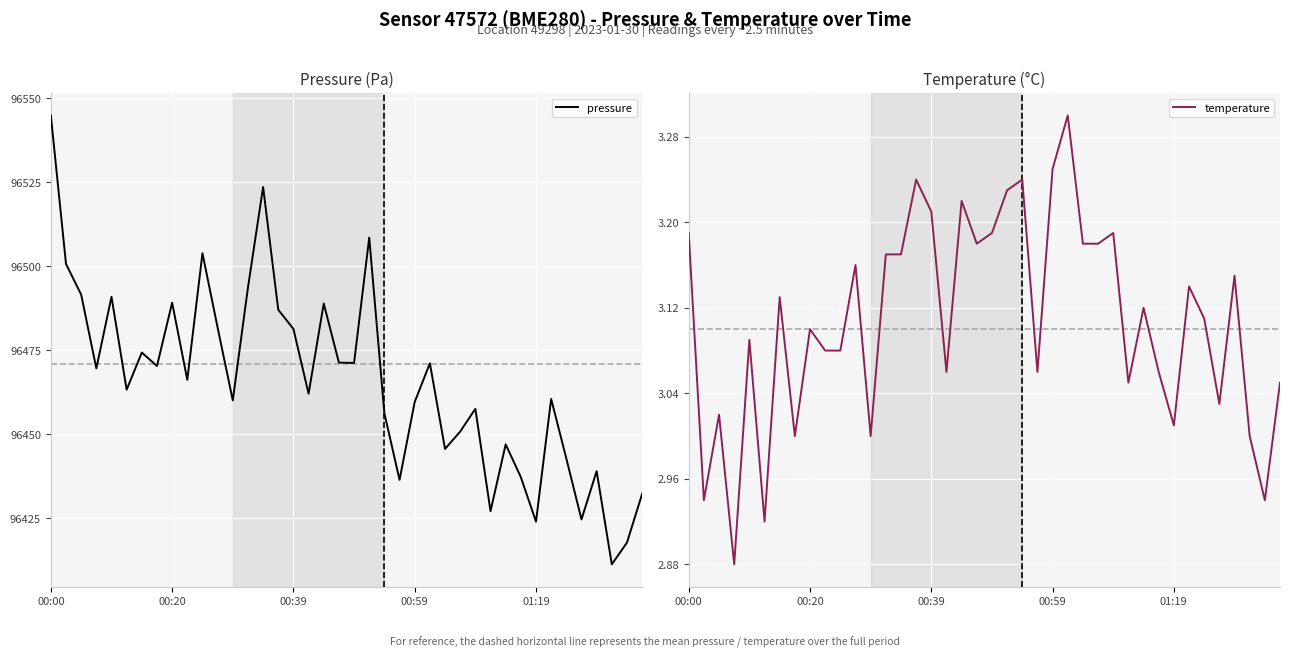

Which series has the widest spread of values?

pressure